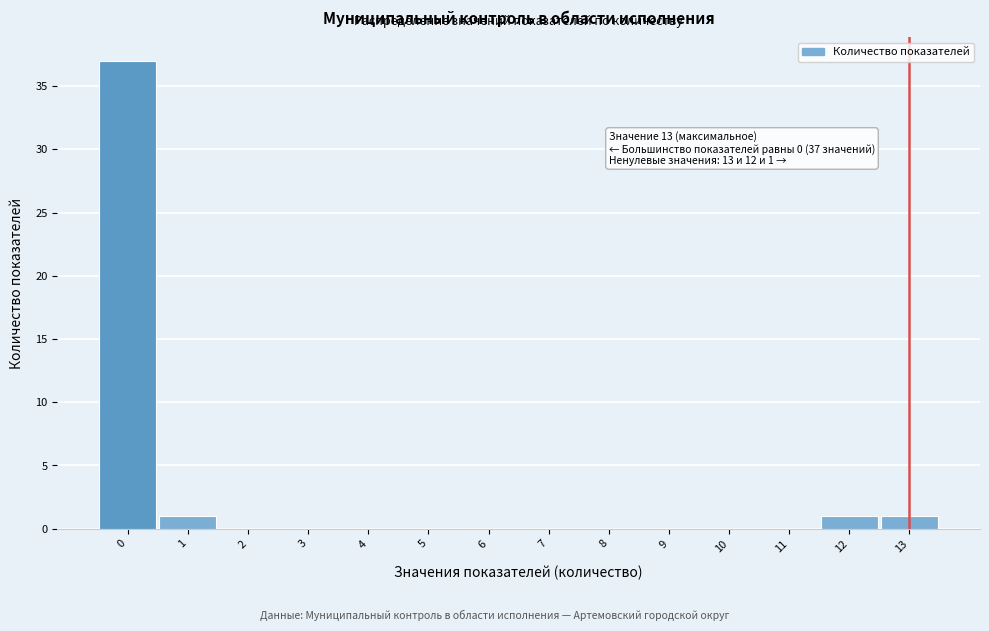

Which range on the x-axis has the tallest bar?

-0.5 to 0.5